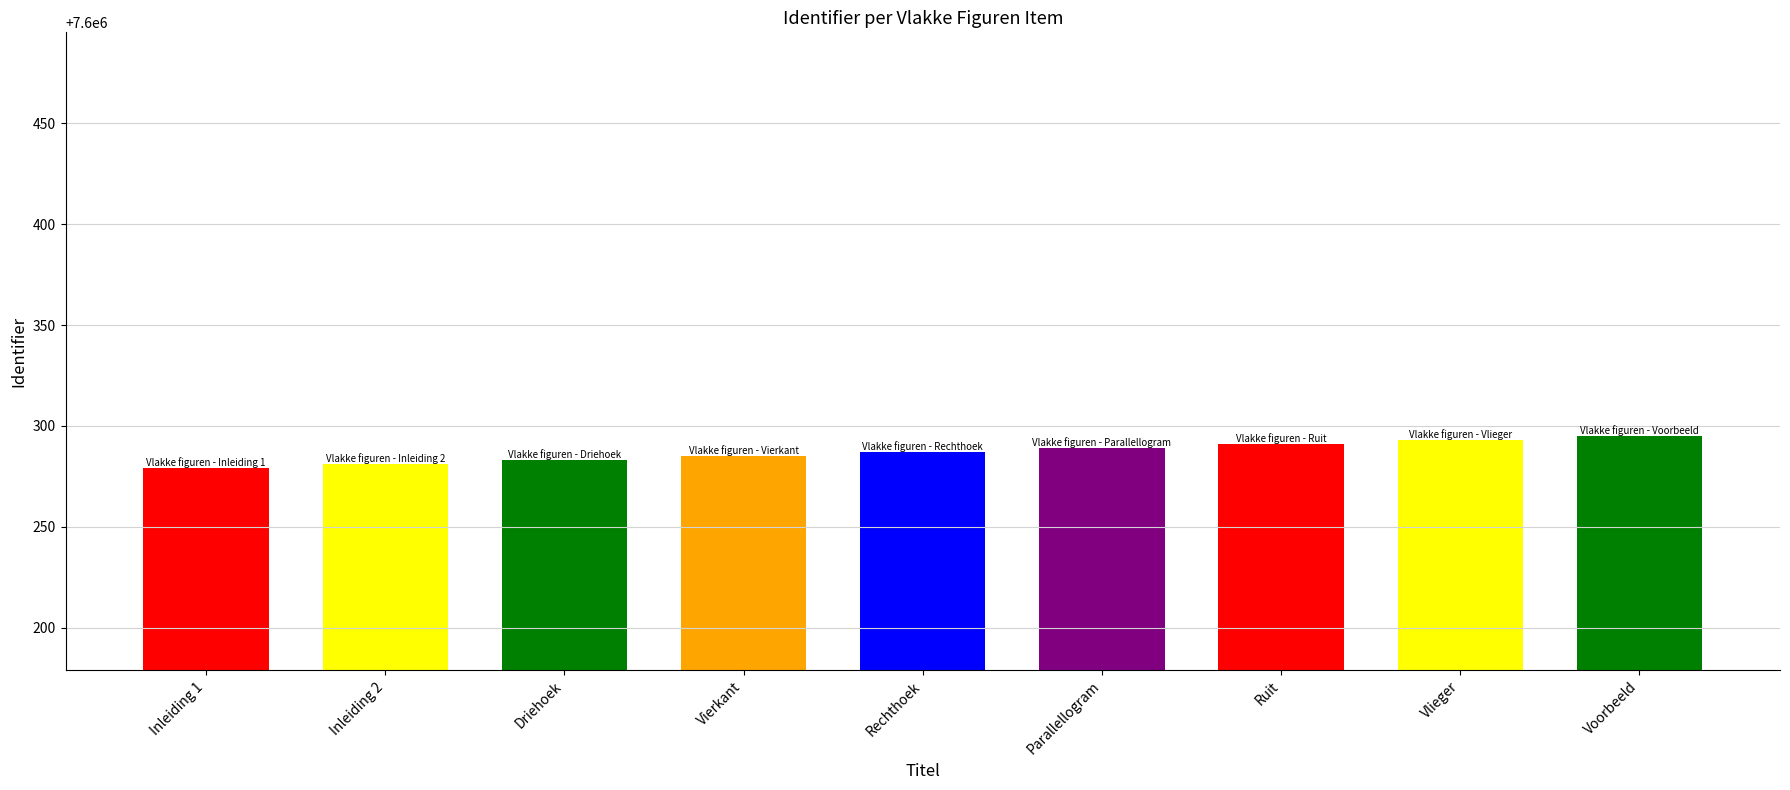

How many bars are there in total?

9